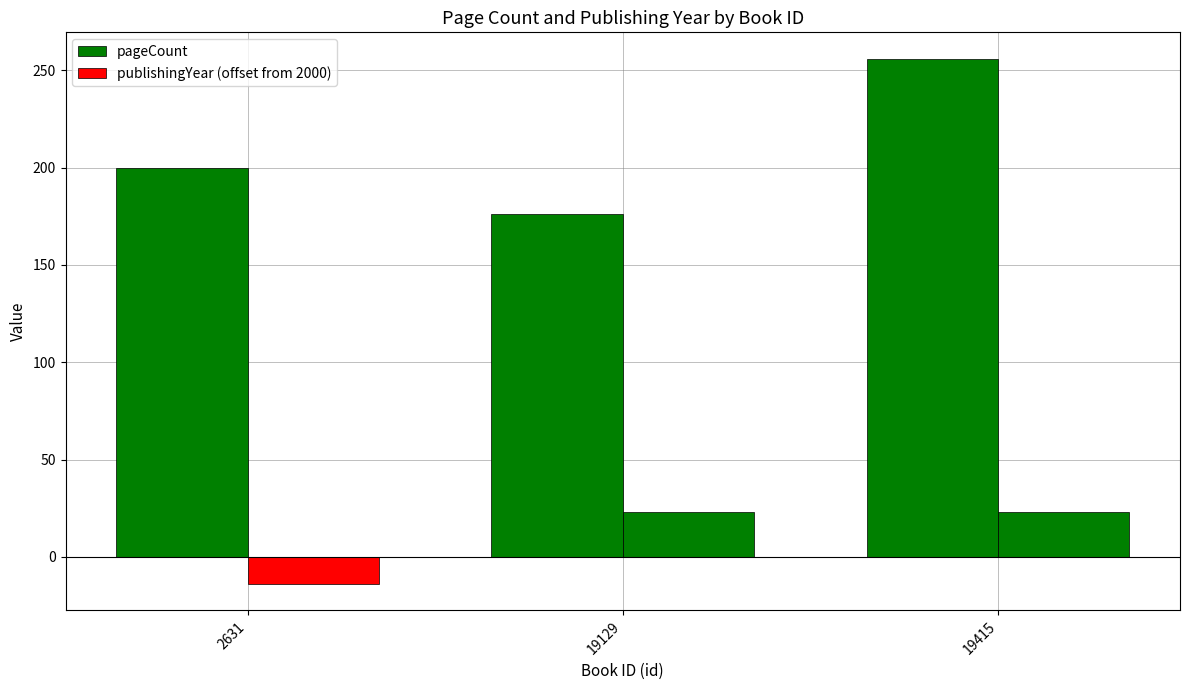

What is the approximate value of publishingYear (offset from 2000) at 19129?

23